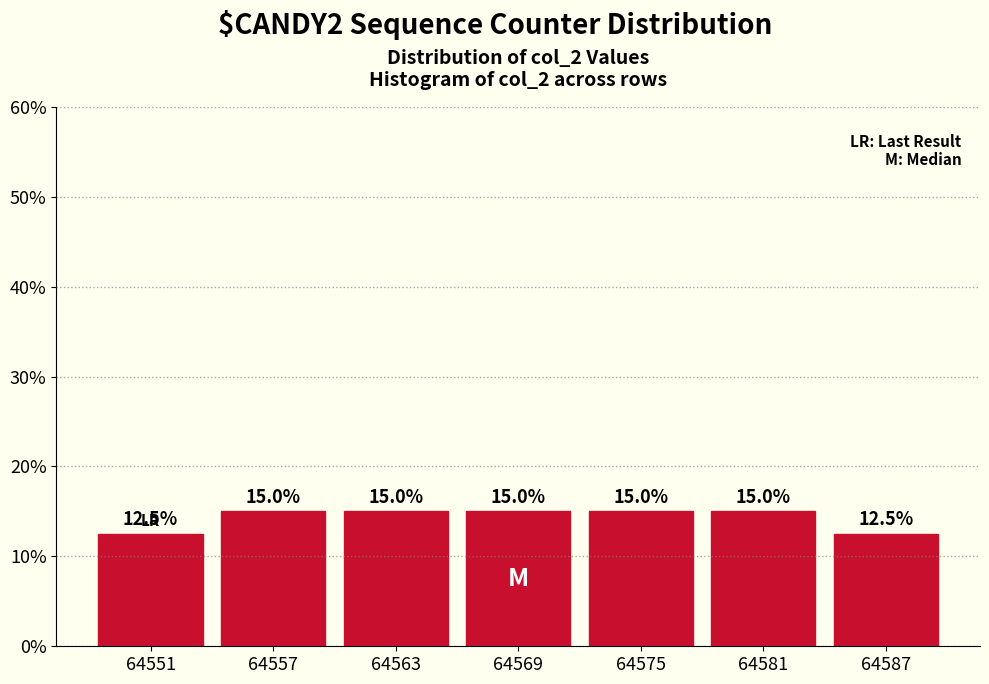

Reading left to right, extract all data points from this chart.

12.5	15.0	15.0	15.0	15.0	15.0	12.5